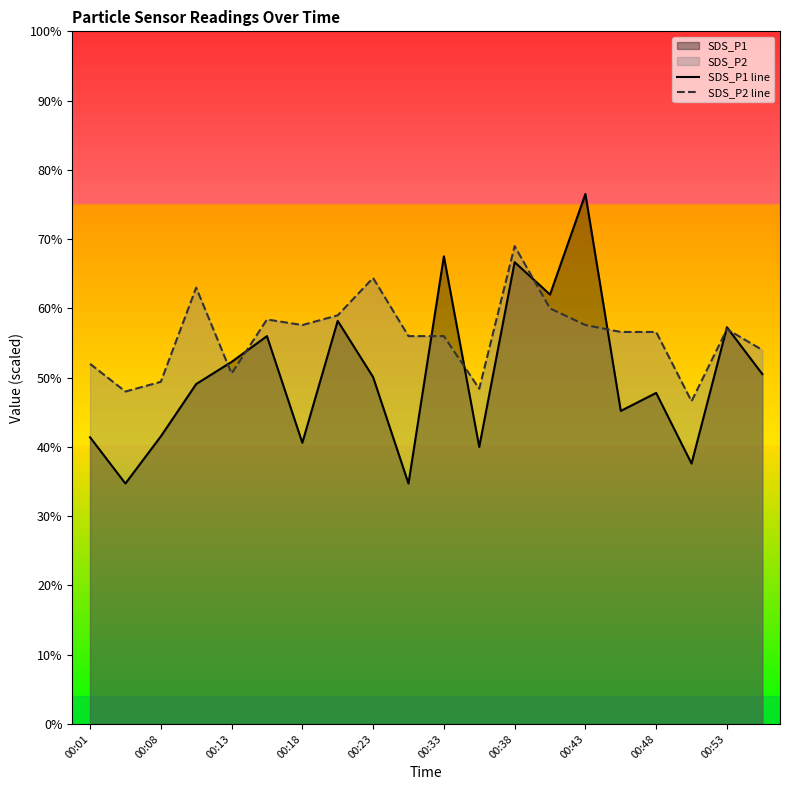

Which category has the highest value in the SDS_P2 line series?

00:38